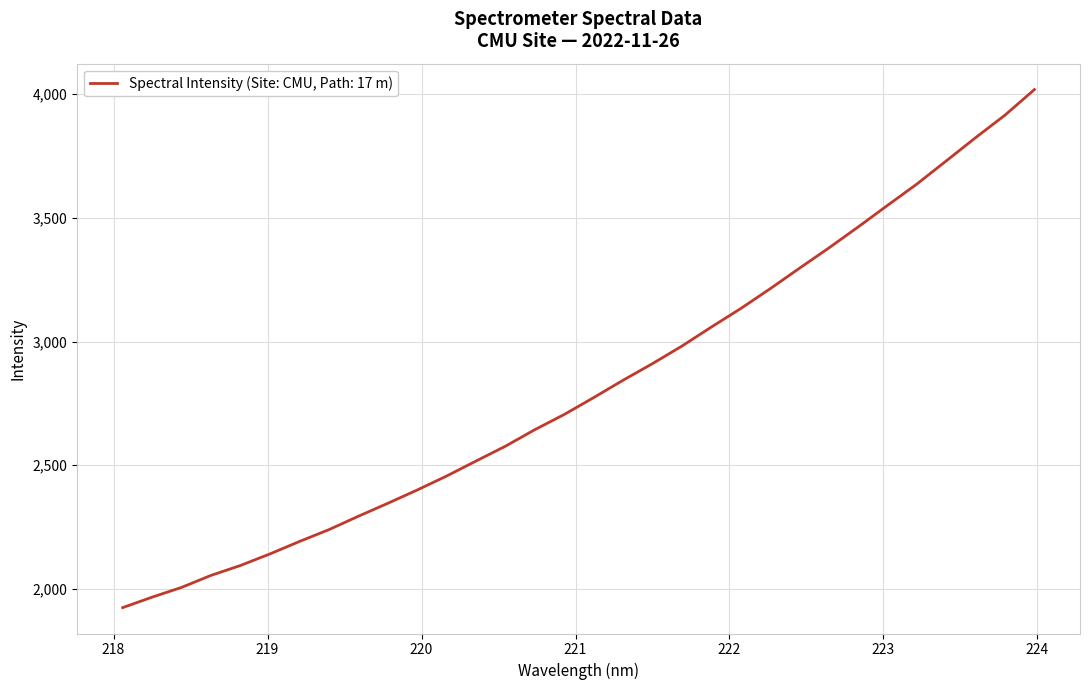

What is the difference between the maximum and minimum values?

2093.1